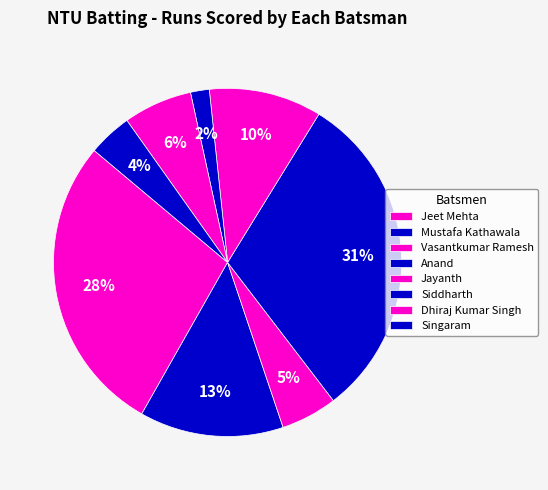

Is there any slice that represents more than half of the pie?

No